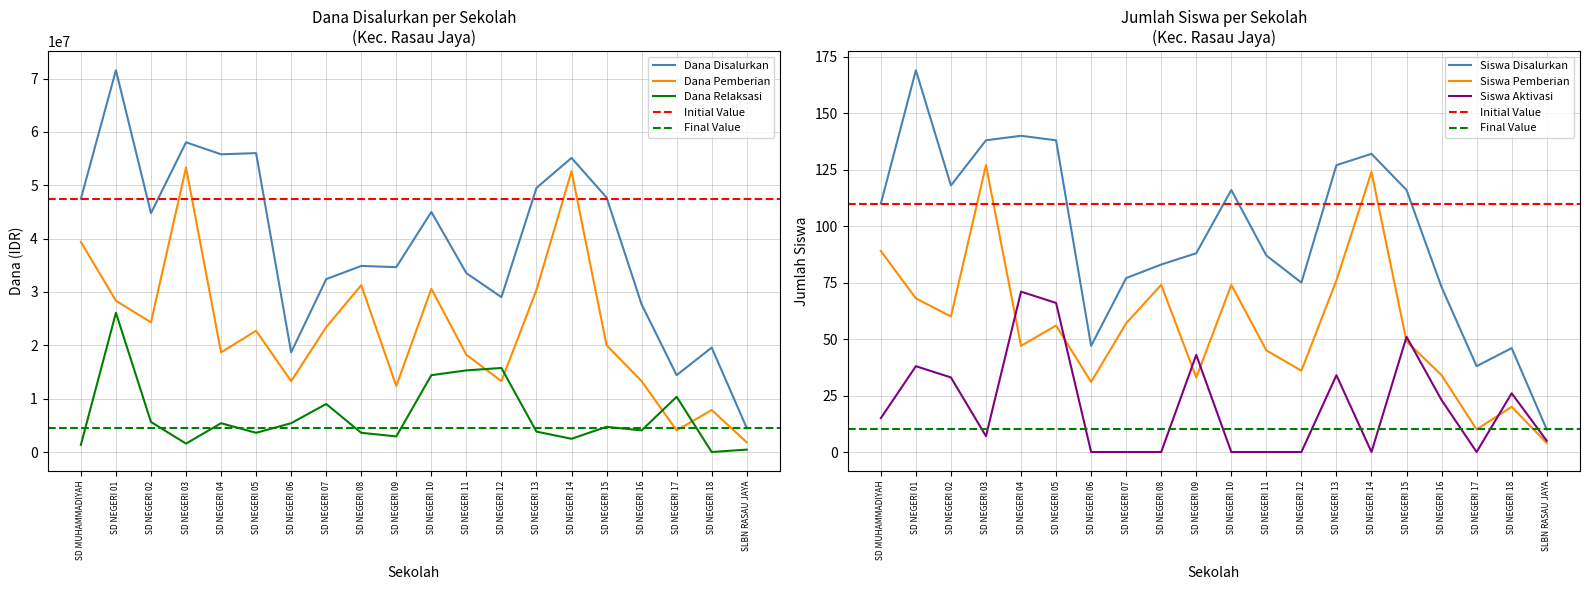

At how many categories does at least one series exceed 40575946?

10